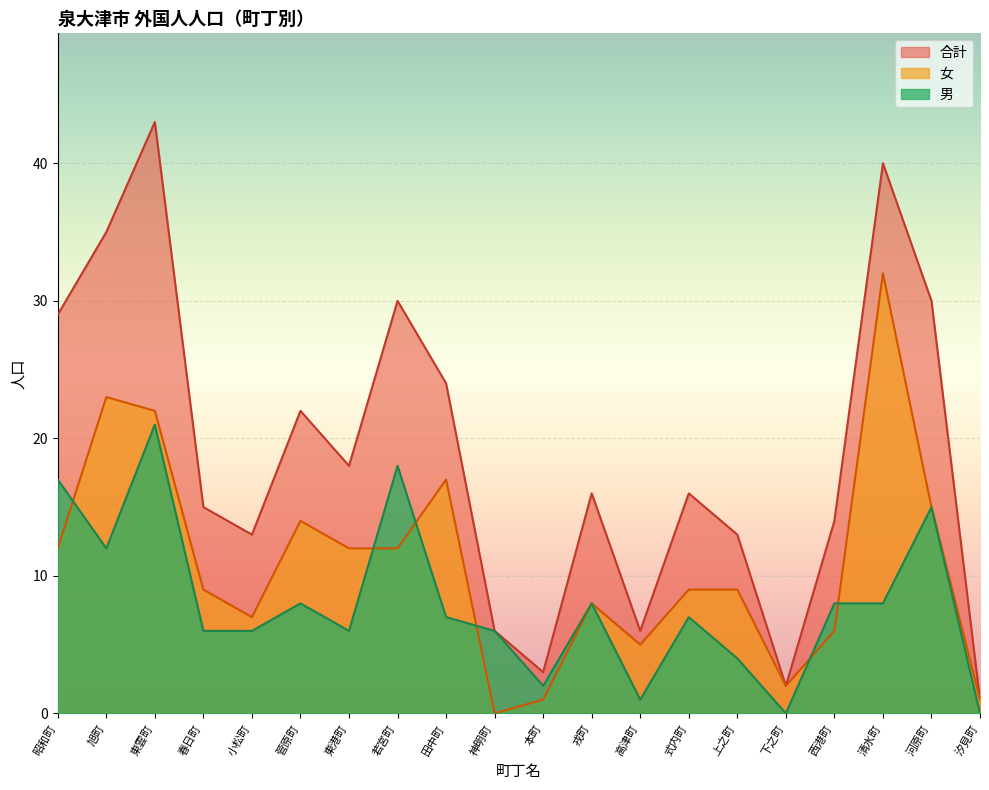

True or false: 女 has more than 2 interior local peaks.

True